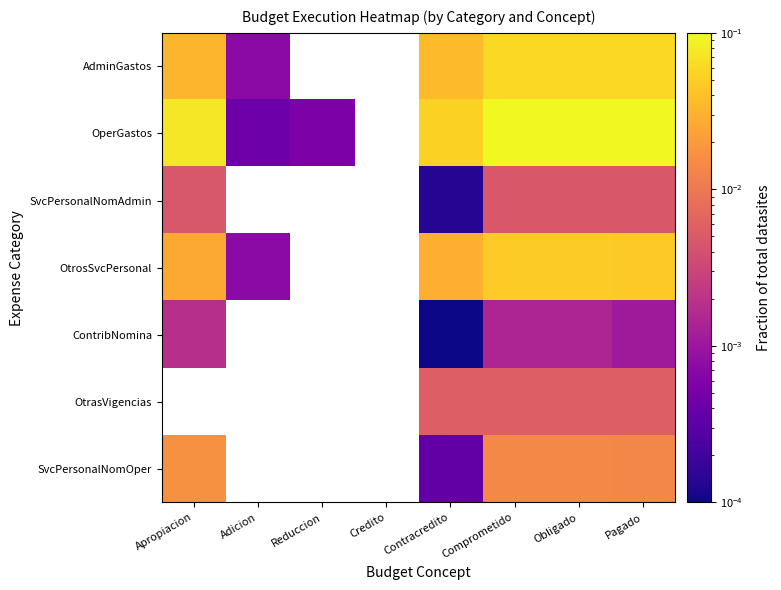

True or false: OtrasVigencias has a value of 0.0 at Pagado.

True